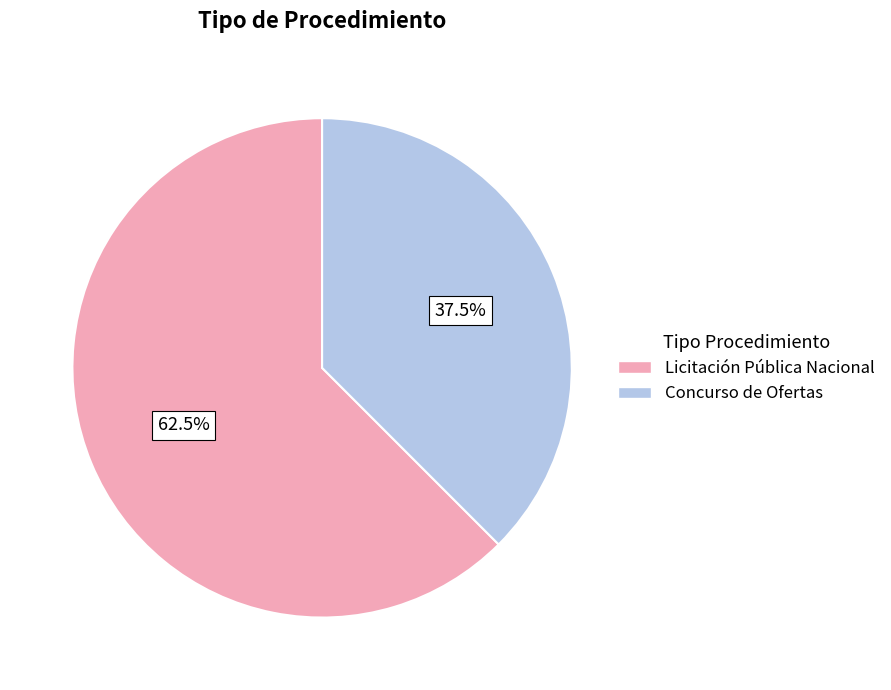

To the nearest percent, what is the average slice percentage?

50%